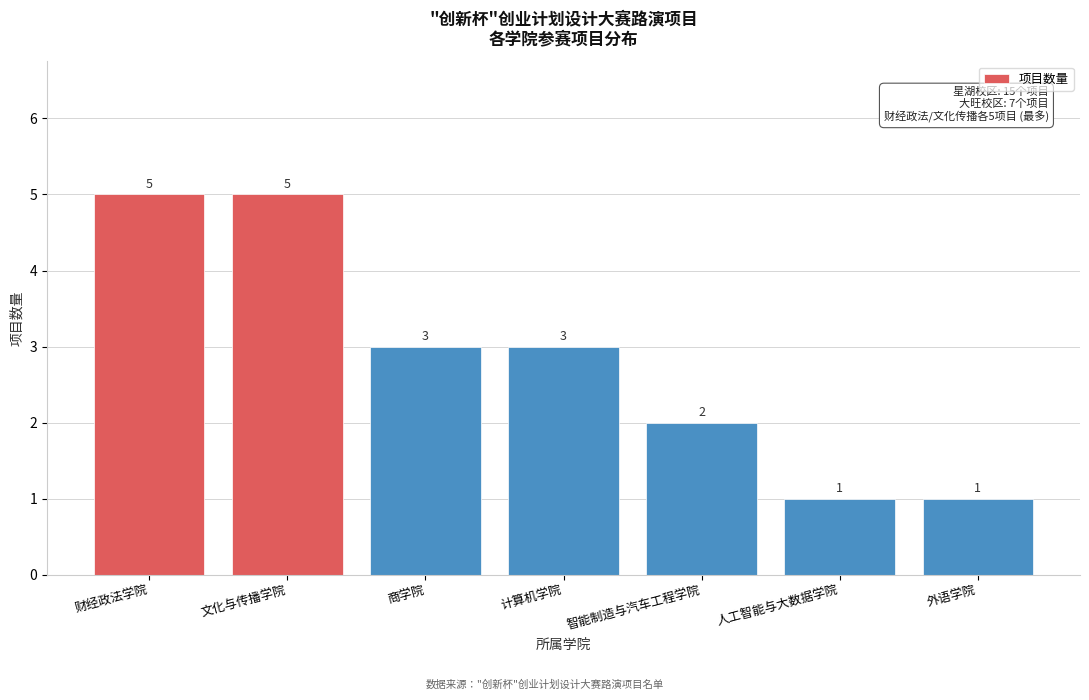

Reading right to left, extract all data points from this chart.

外语学院=1	人工智能与大数据学院=1	智能制造与汽车工程学院=2	计算机学院=3	商学院=3	文化与传播学院=5	财经政法学院=5